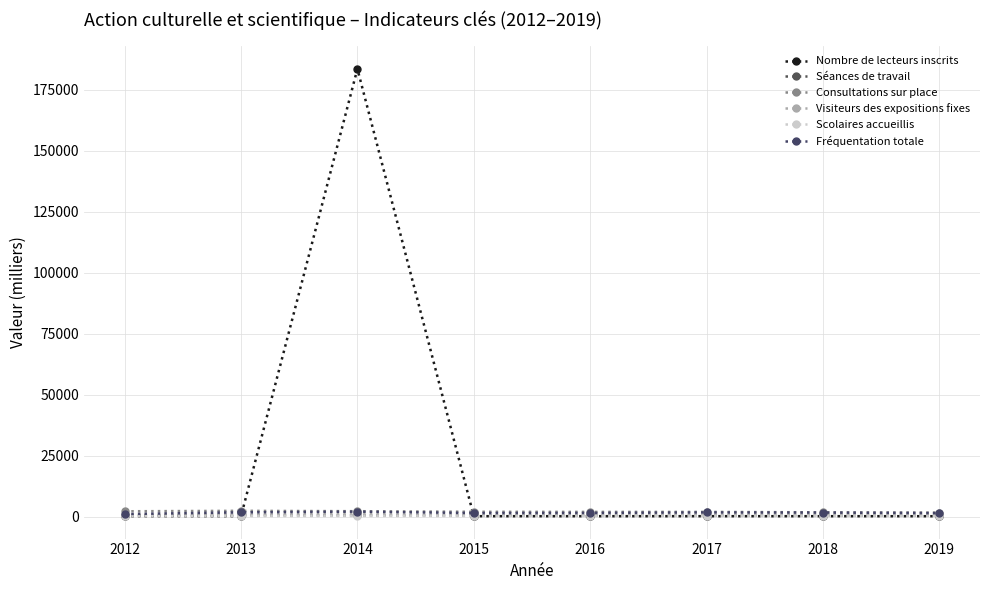

Which series has the largest total across all categories?

Nombre de lecteurs inscrits